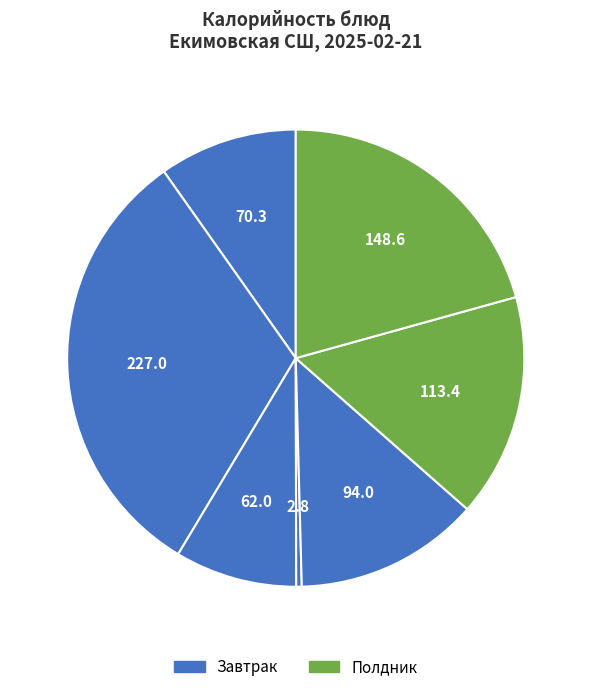

Count the number of slices in the pie.

7